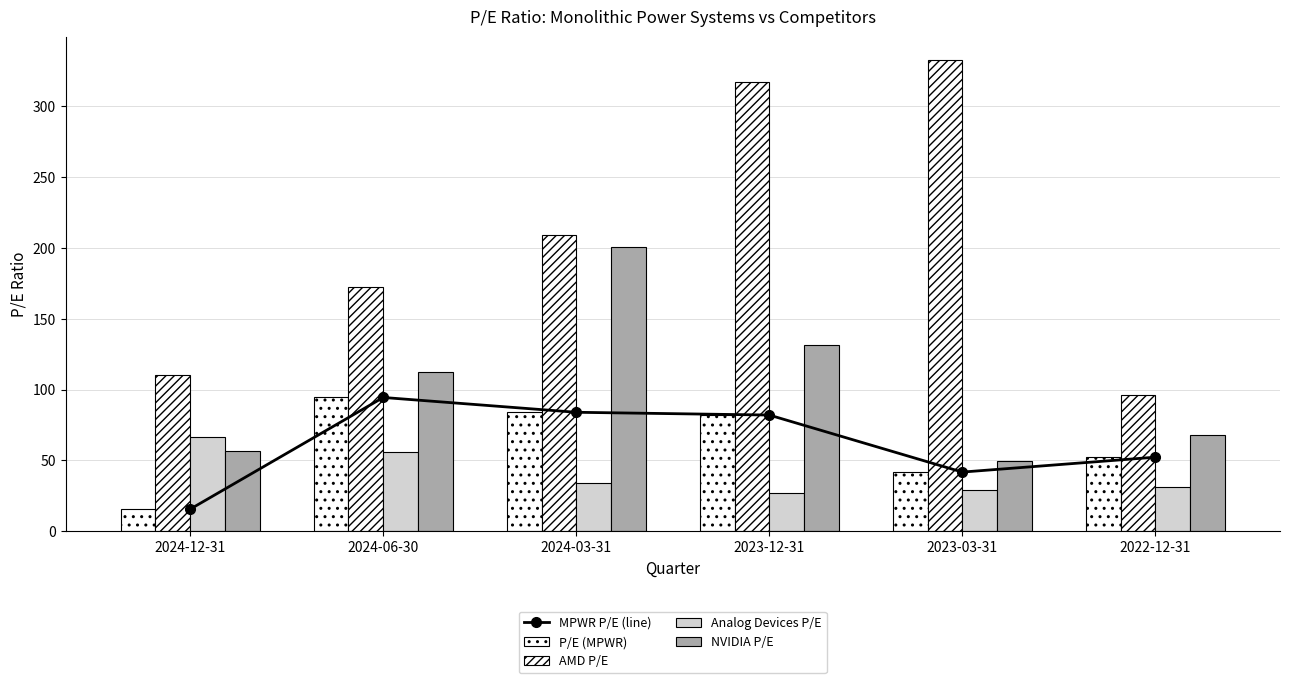

What is the label of the 1st bar from the right?

2022-12-31